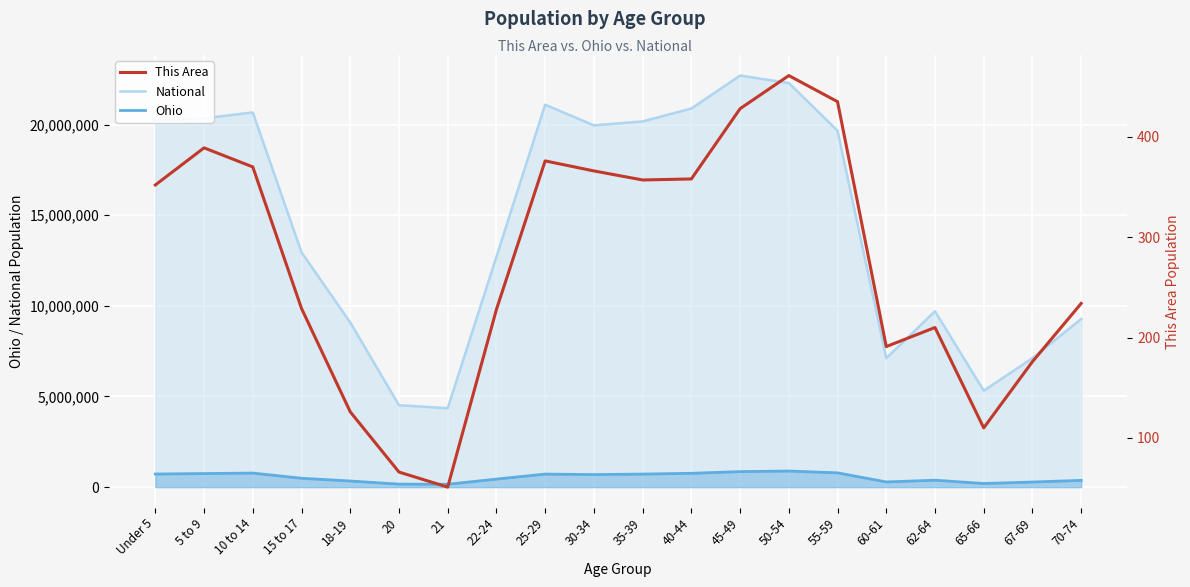

How many categories are shown in the chart?

20